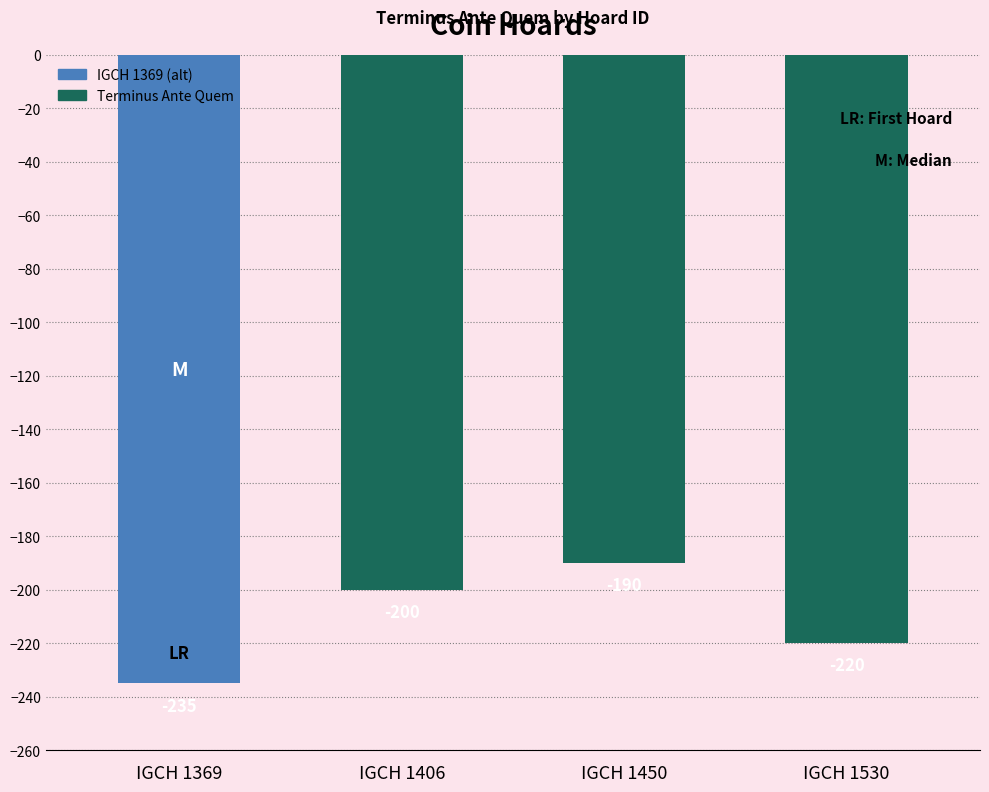

What is the difference between the maximum and minimum values?

45